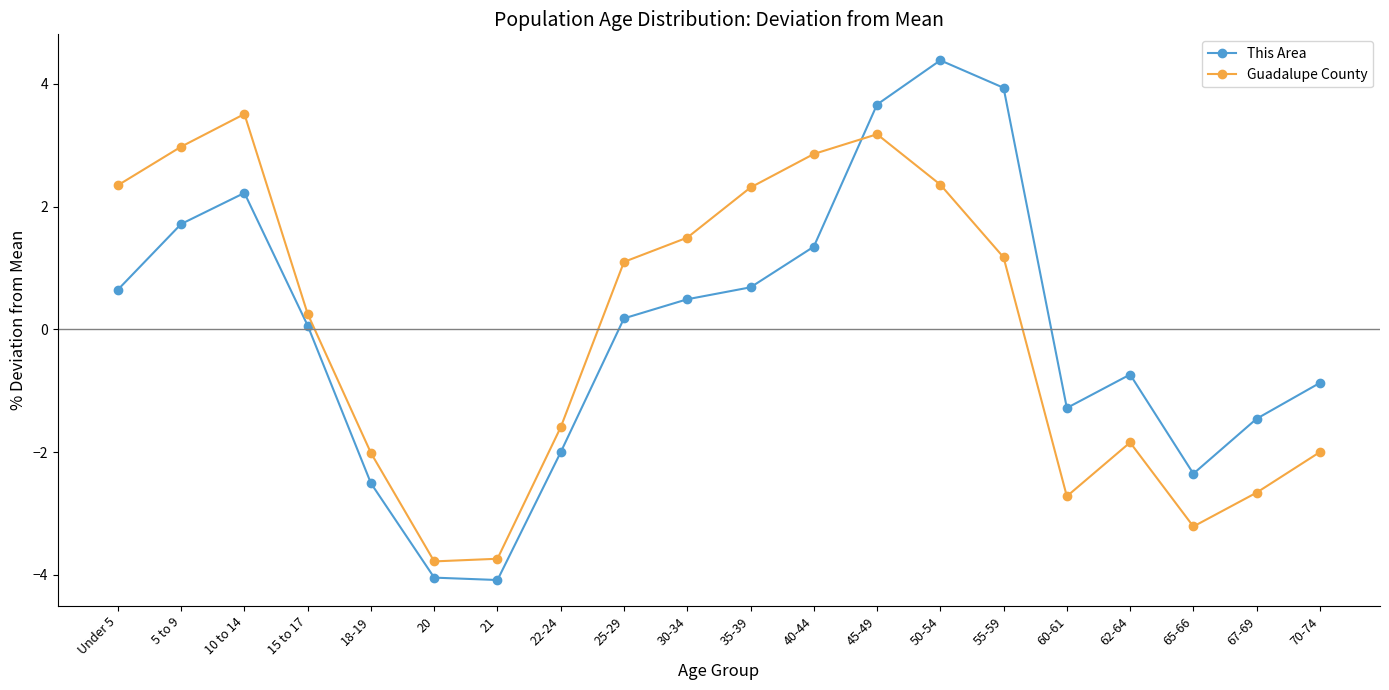

At which category does the chart reach its peak across all series?

50-54